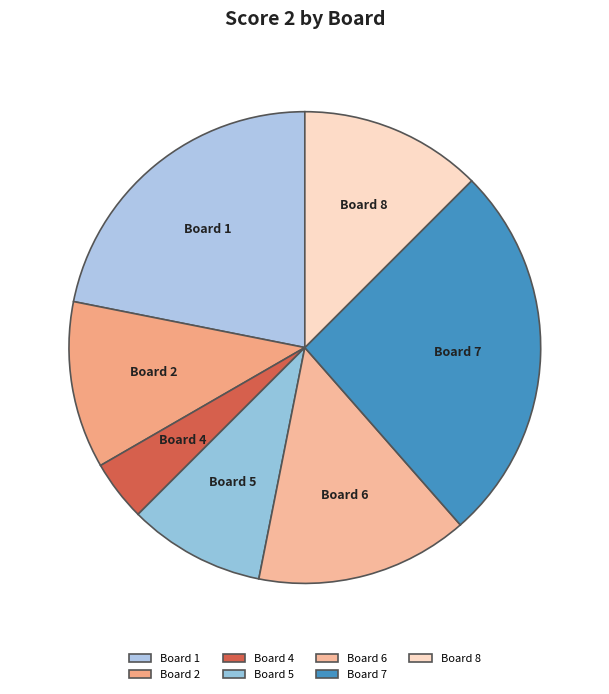

Which has a higher value, Board 1 or Board 7?

Board 7